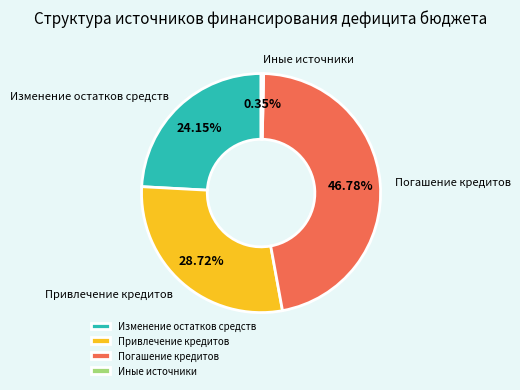

What portion of the pie excludes Изменение остатков средств?

75.8%